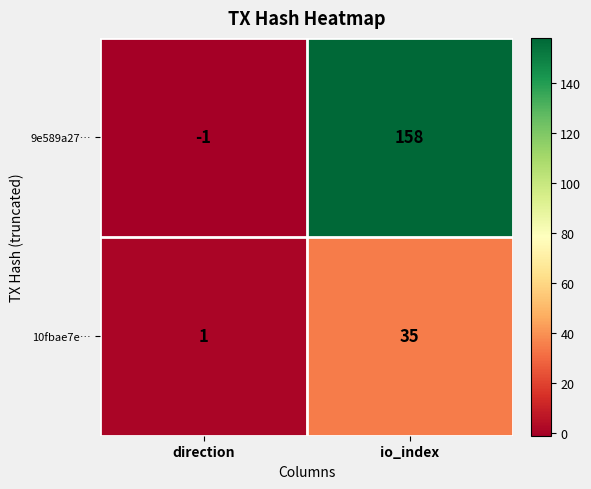

Rank the series by their maximum value, from highest to lowest.

9e589a27…, 10fbae7e…